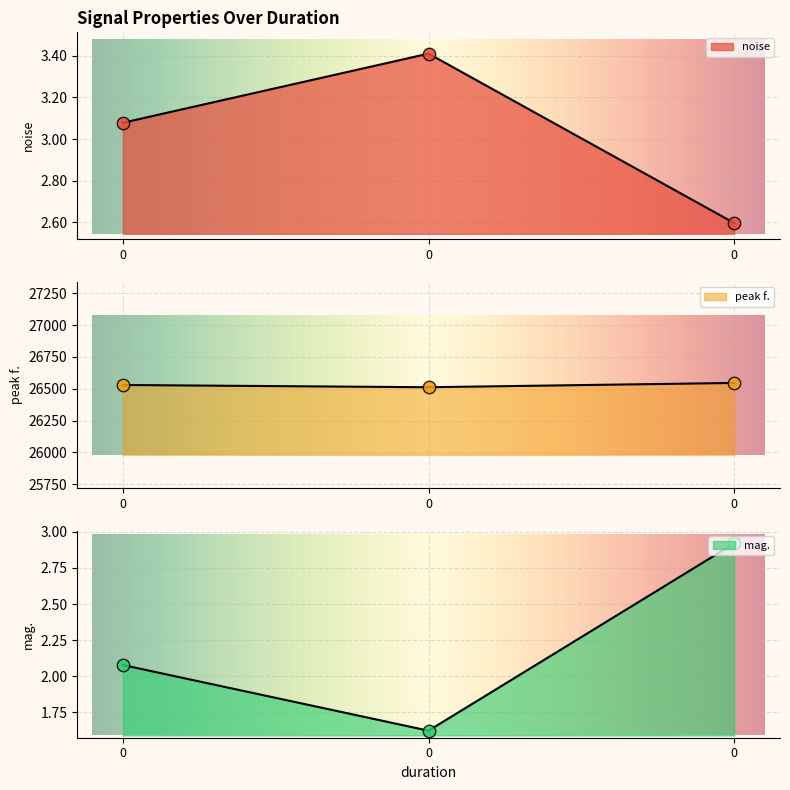

Which series contains the highest Y value?

peak f.